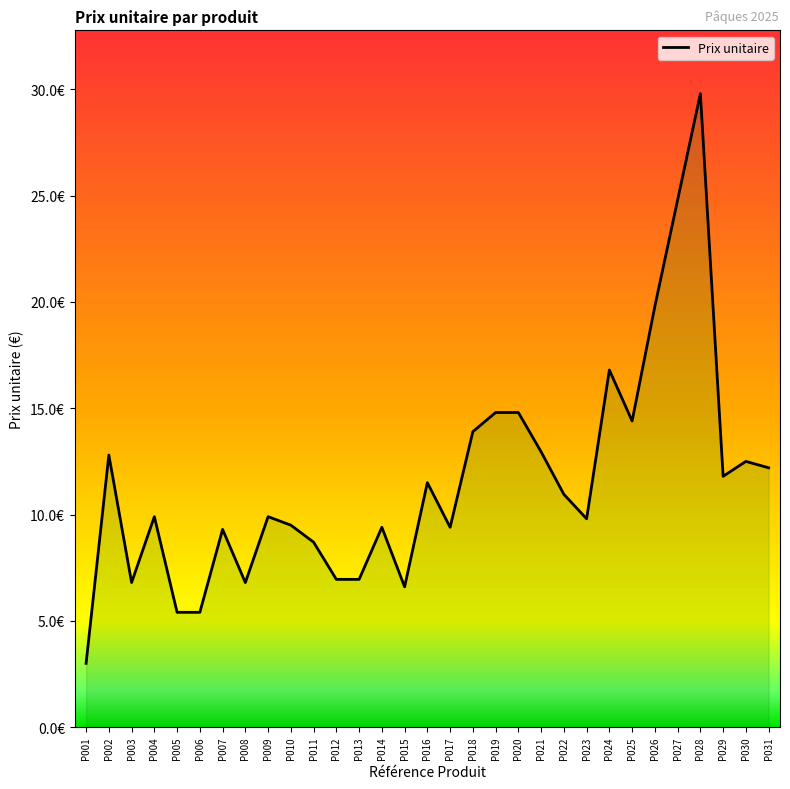

True or false: the data has more than 0 interior local peaks.

True